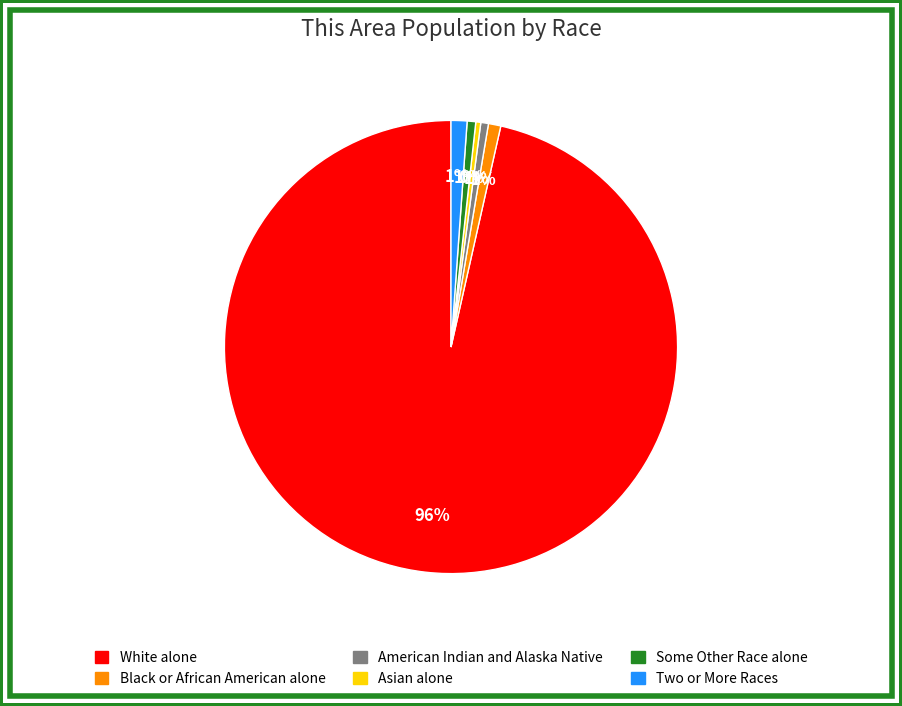

Which slice is the largest?

White alone